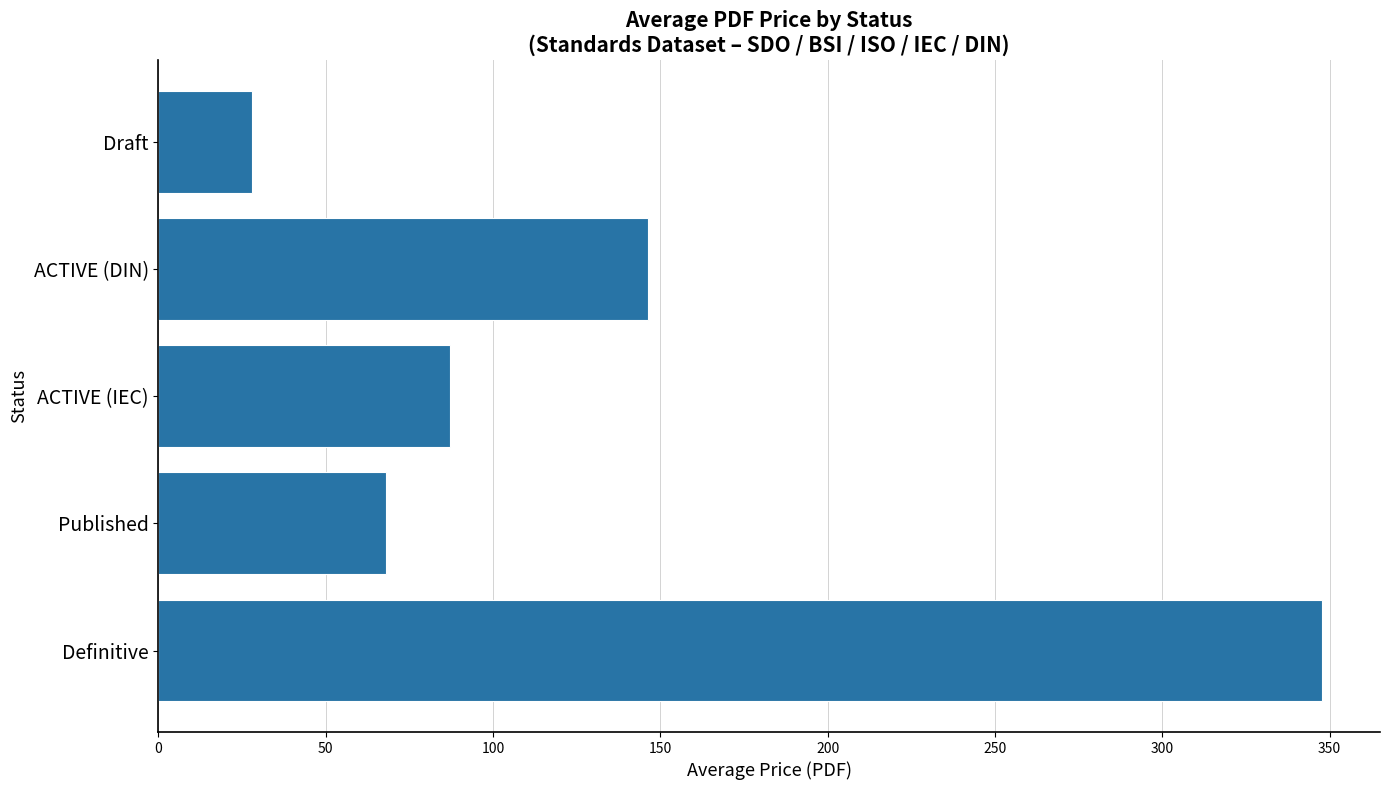

Between ACTIVE (DIN) and Draft, which is larger?

ACTIVE (DIN)